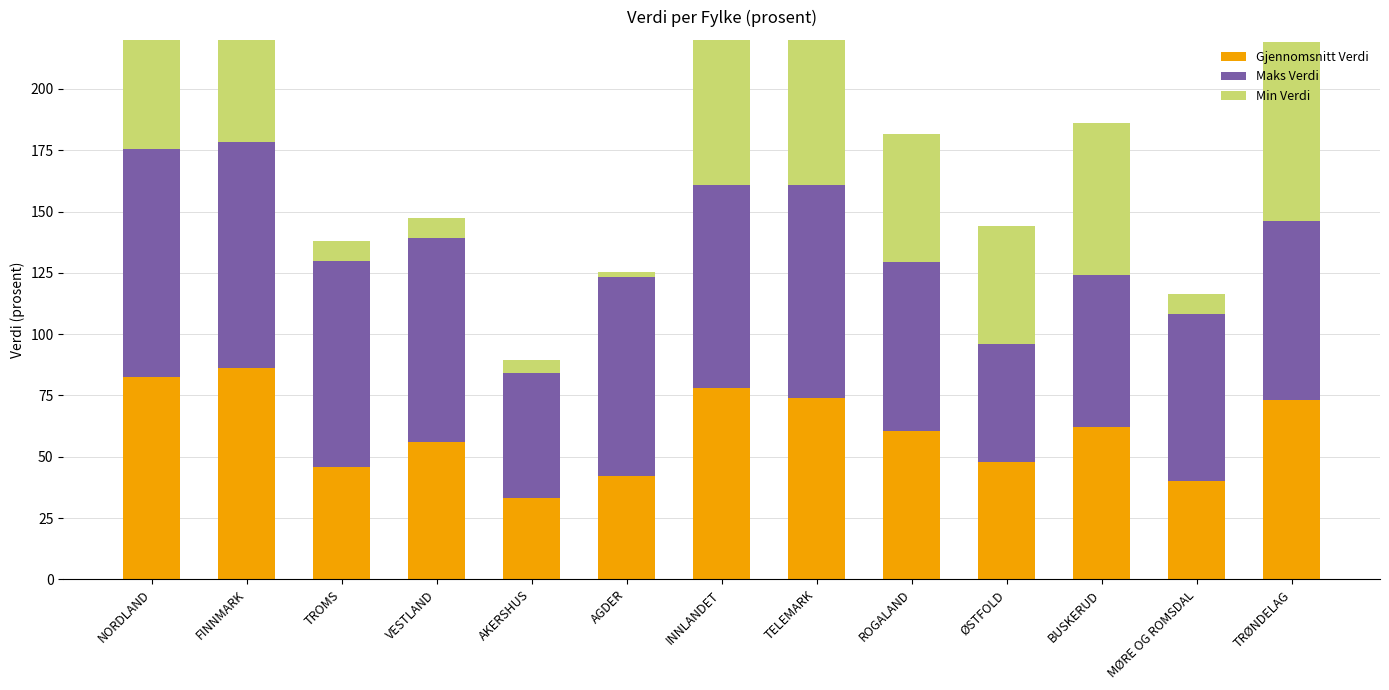

Which series has the widest spread of values?

Min Verdi